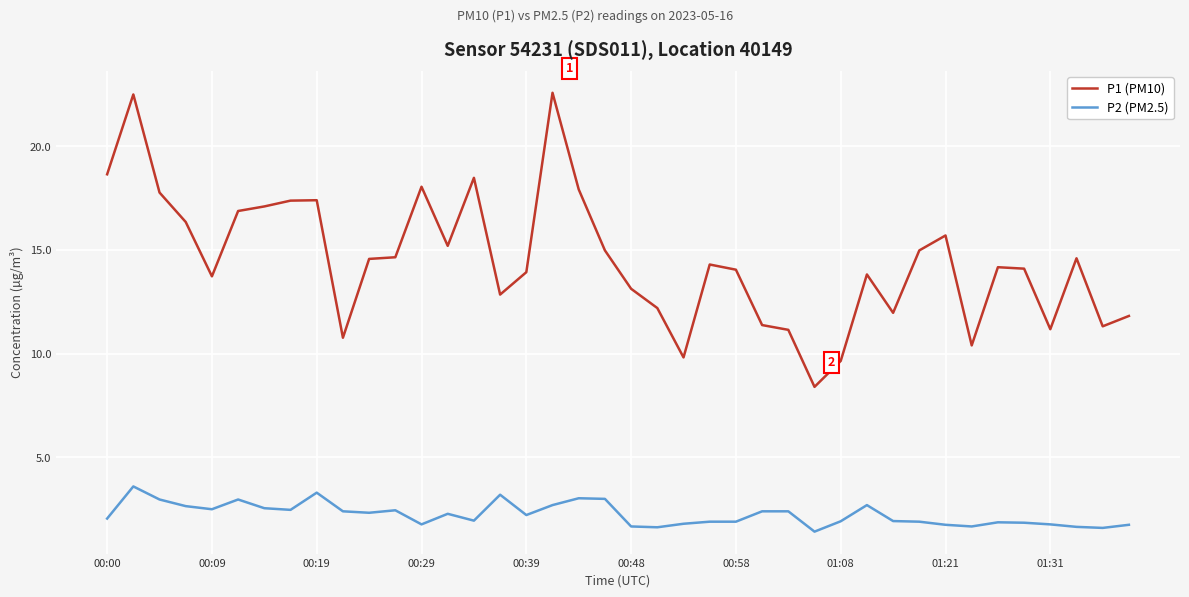

What is the minimum value for P1 (PM10)?

8.4